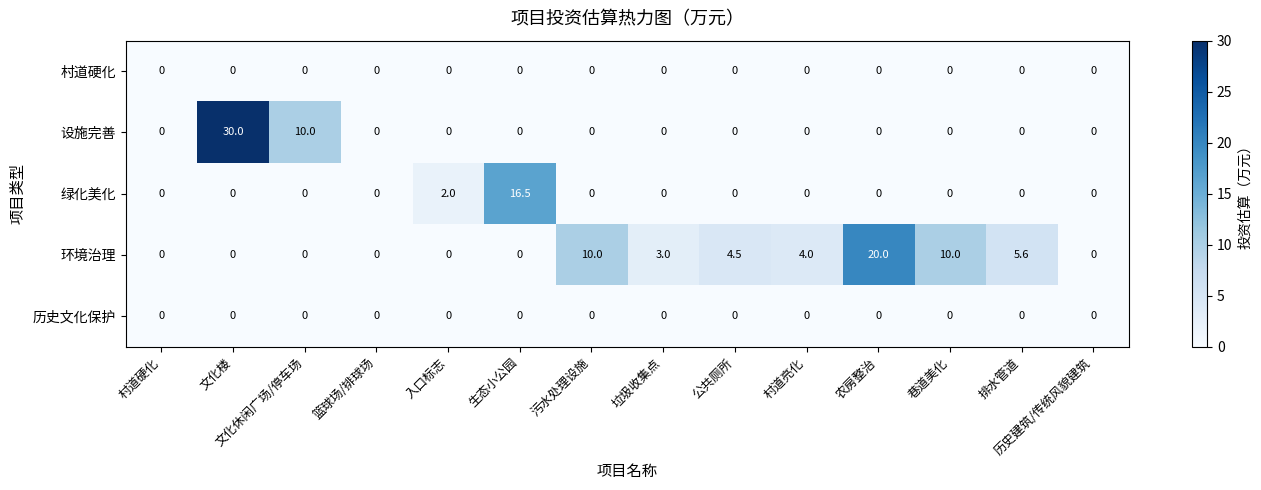

Which series has the largest total across all categories?

环境治理